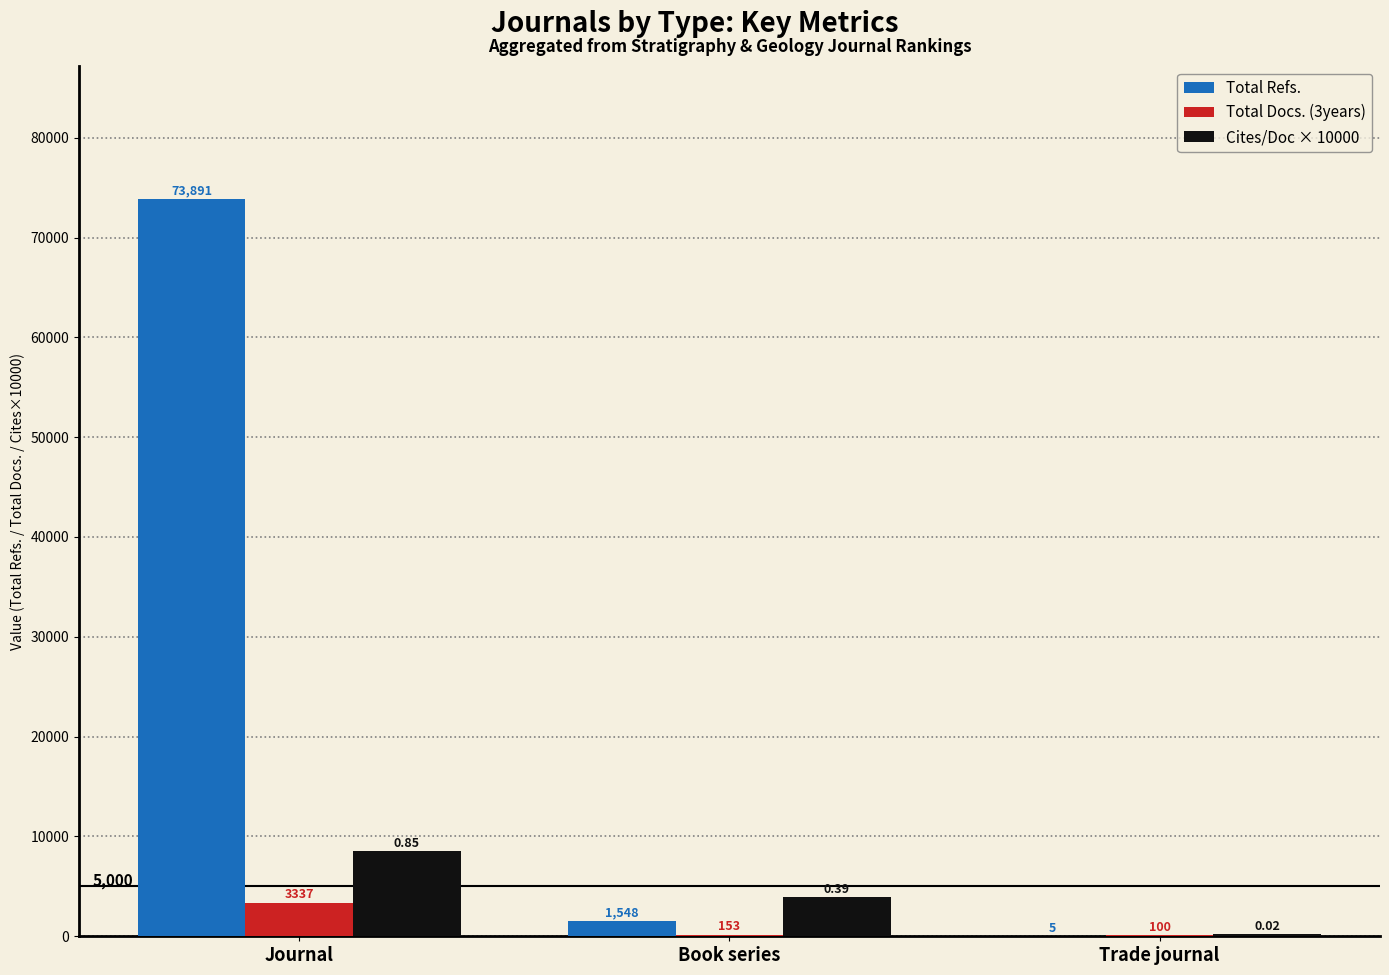

Where does the Total Refs. series first go above 1548?

Journal